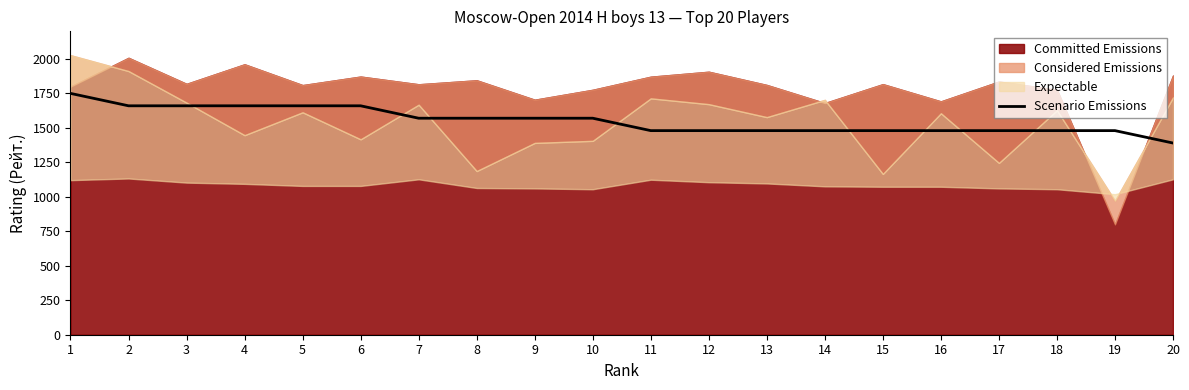

Does the chart have visible grid lines?

No